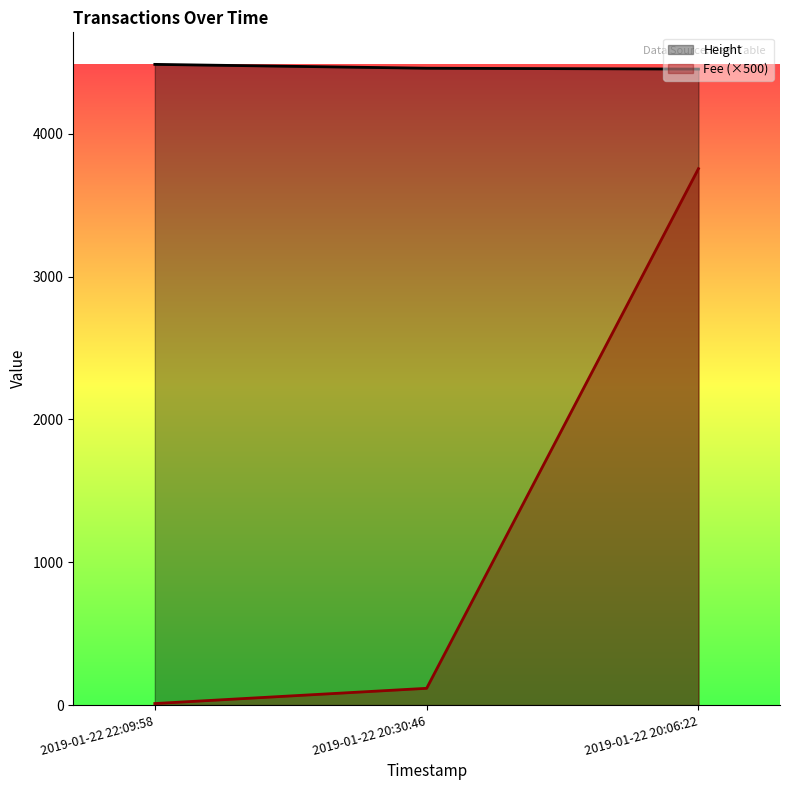

What are all the series names shown in the legend?

Height, Fee (×500)